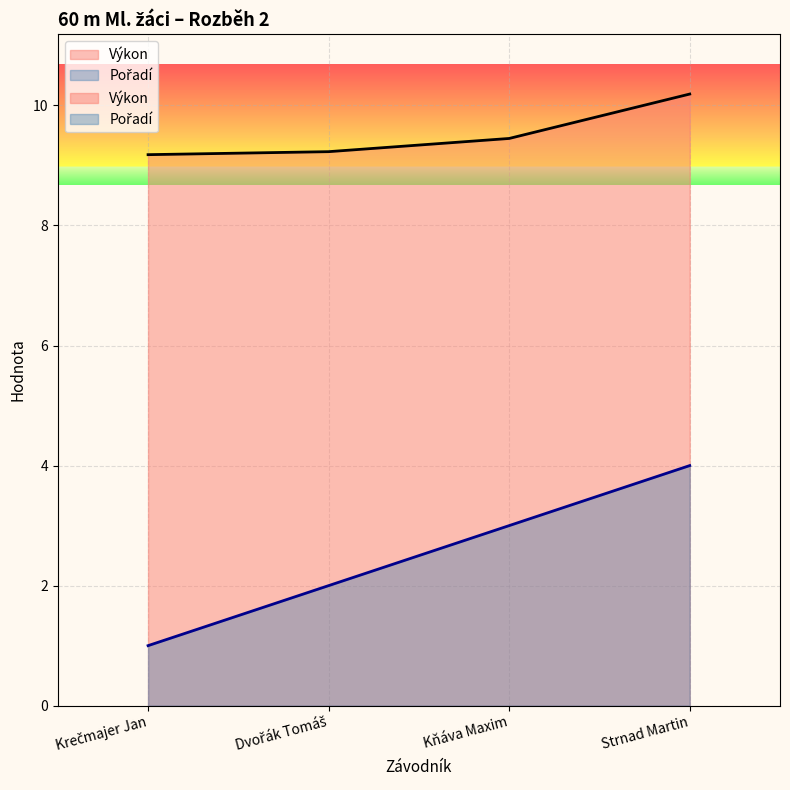

What position from the left is Kňáva Maxim?

3